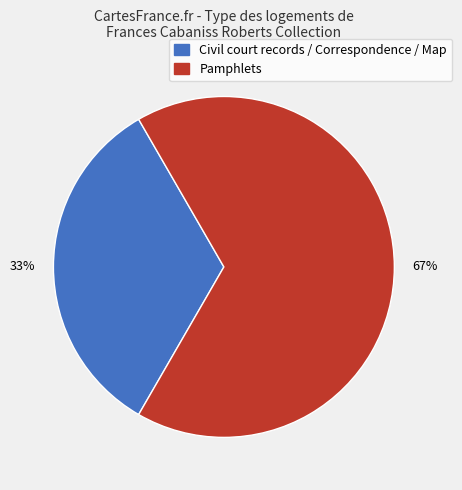

Is there any slice that represents more than half of the pie?

Yes